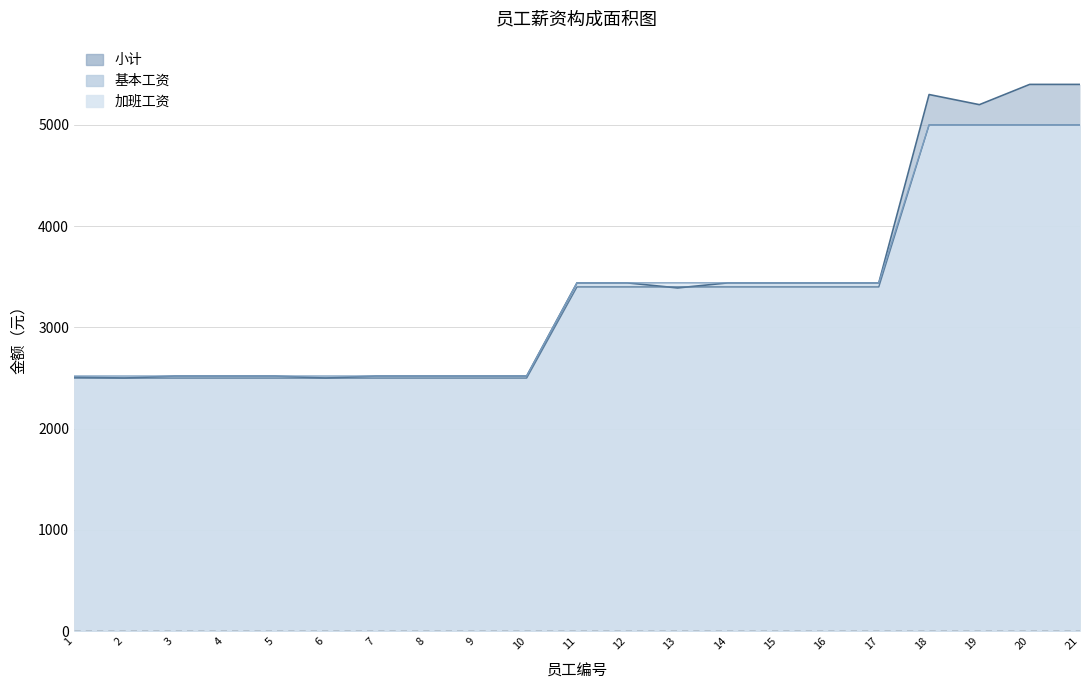

Does the chart have visible grid lines?

Yes